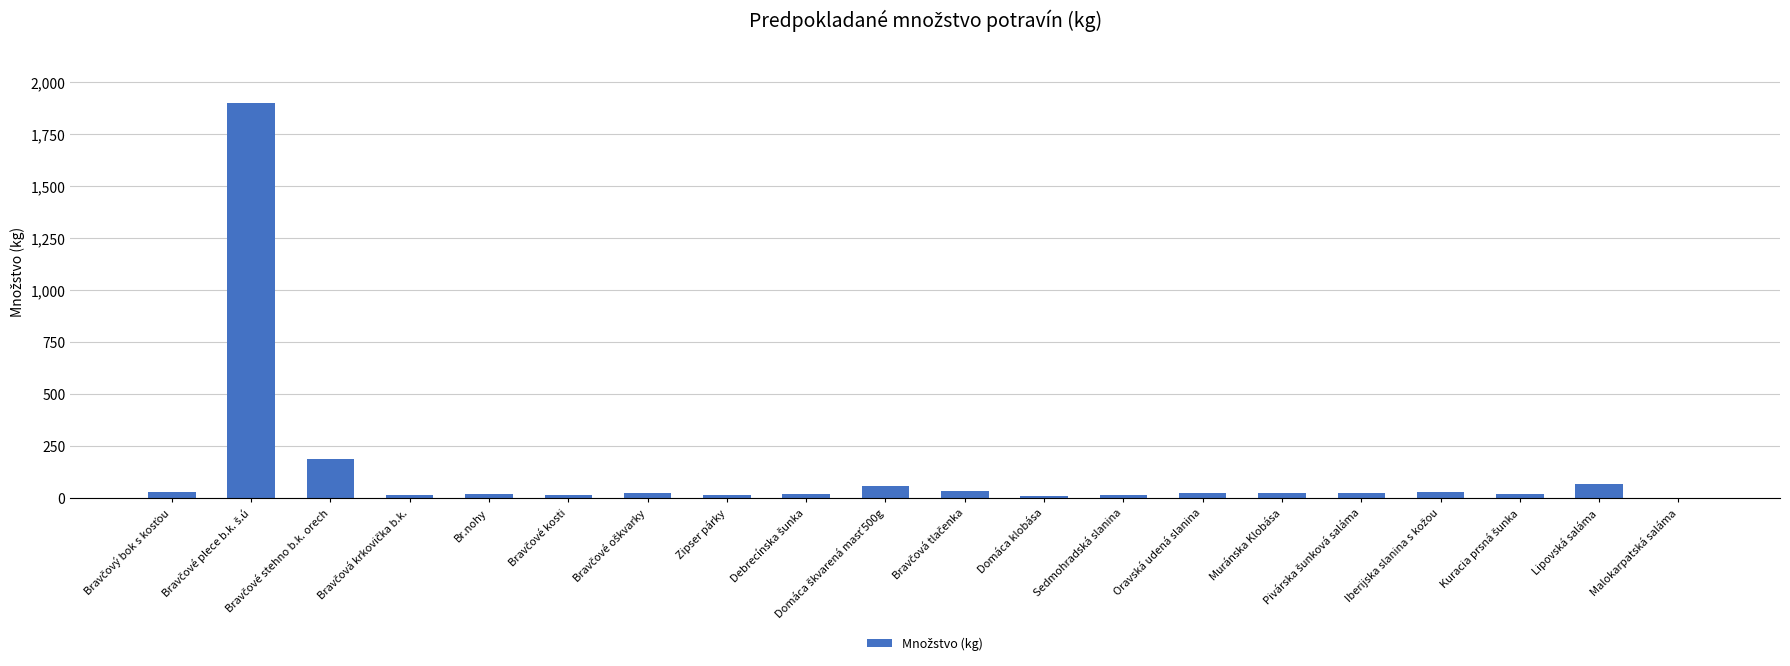

What is the maximum value shown in the chart?

1900